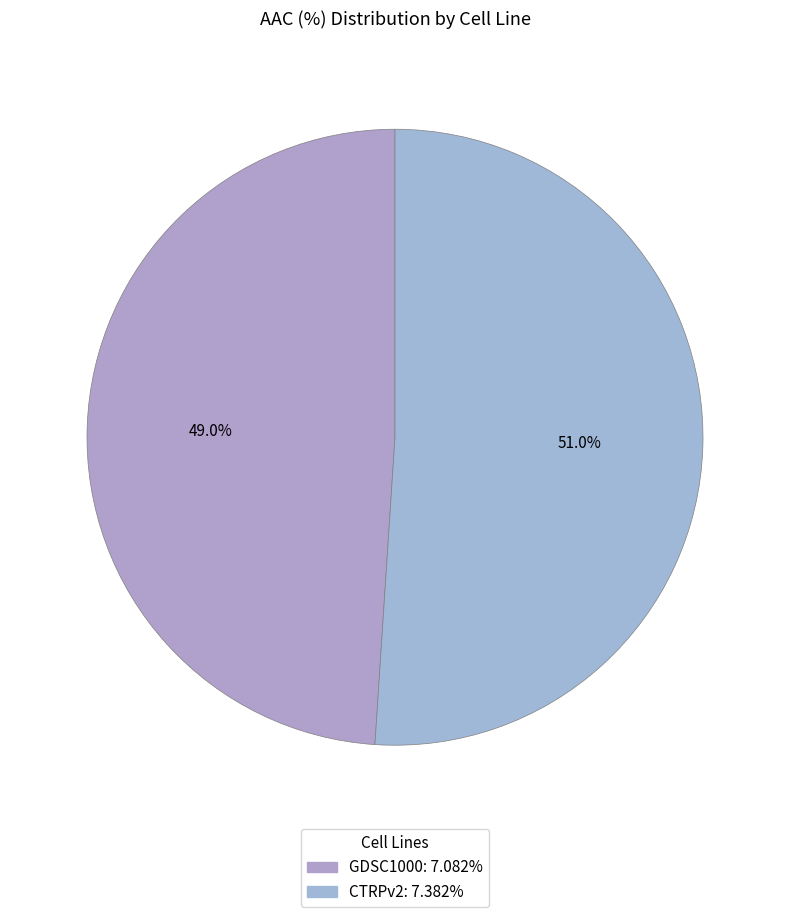

Does any single category account for the majority?

Yes